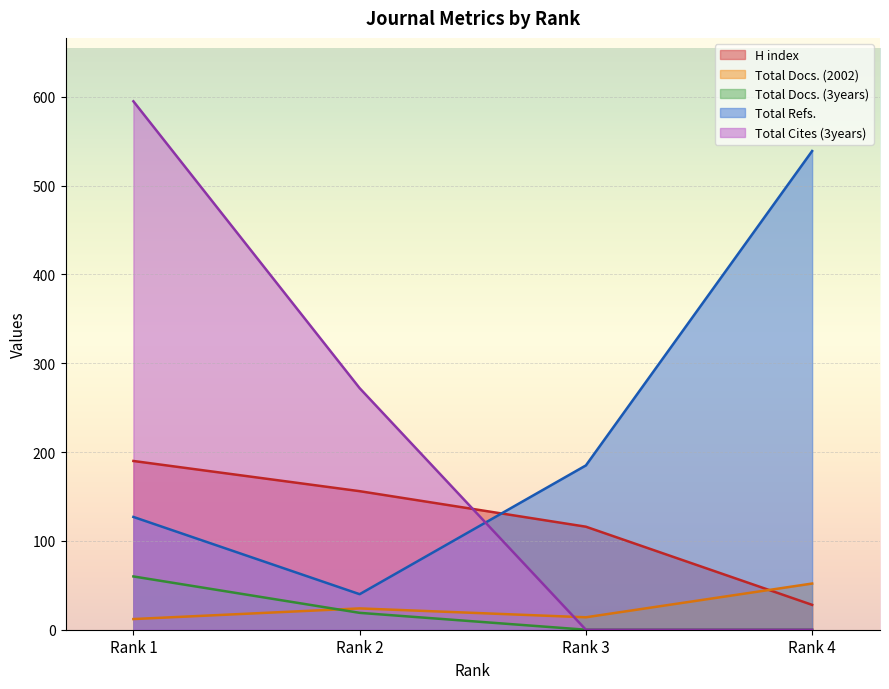

What is the value of the H index point at the 4th from the left?

28